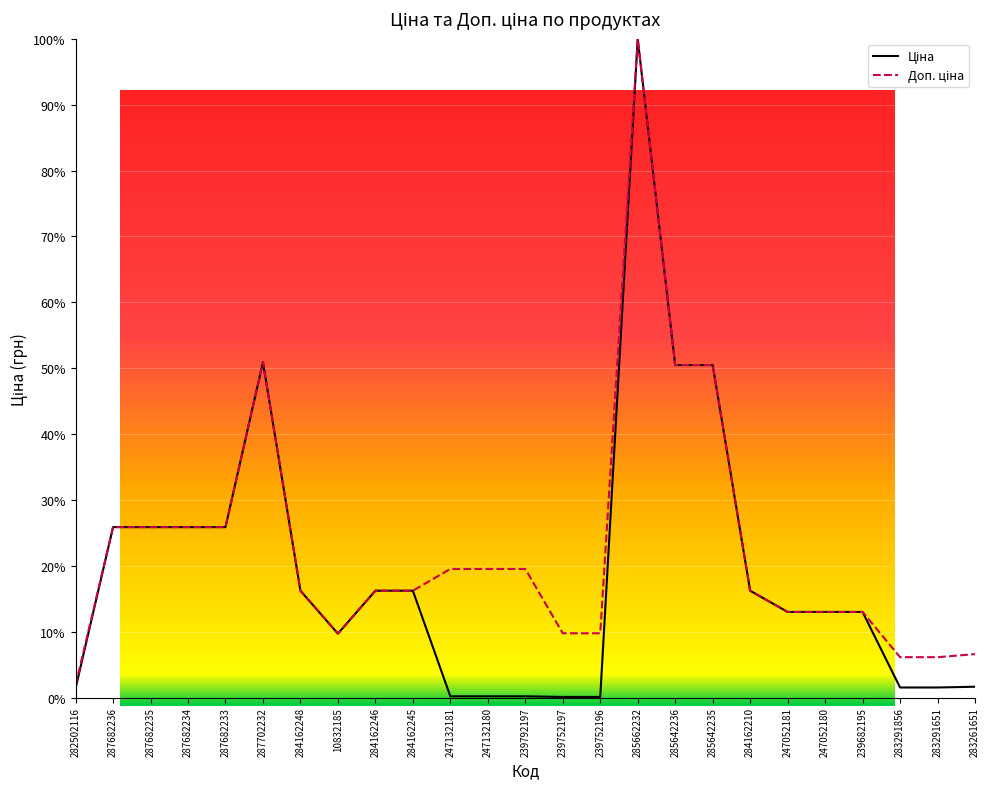

At which category does Ціна reach its first local valley?

10832185